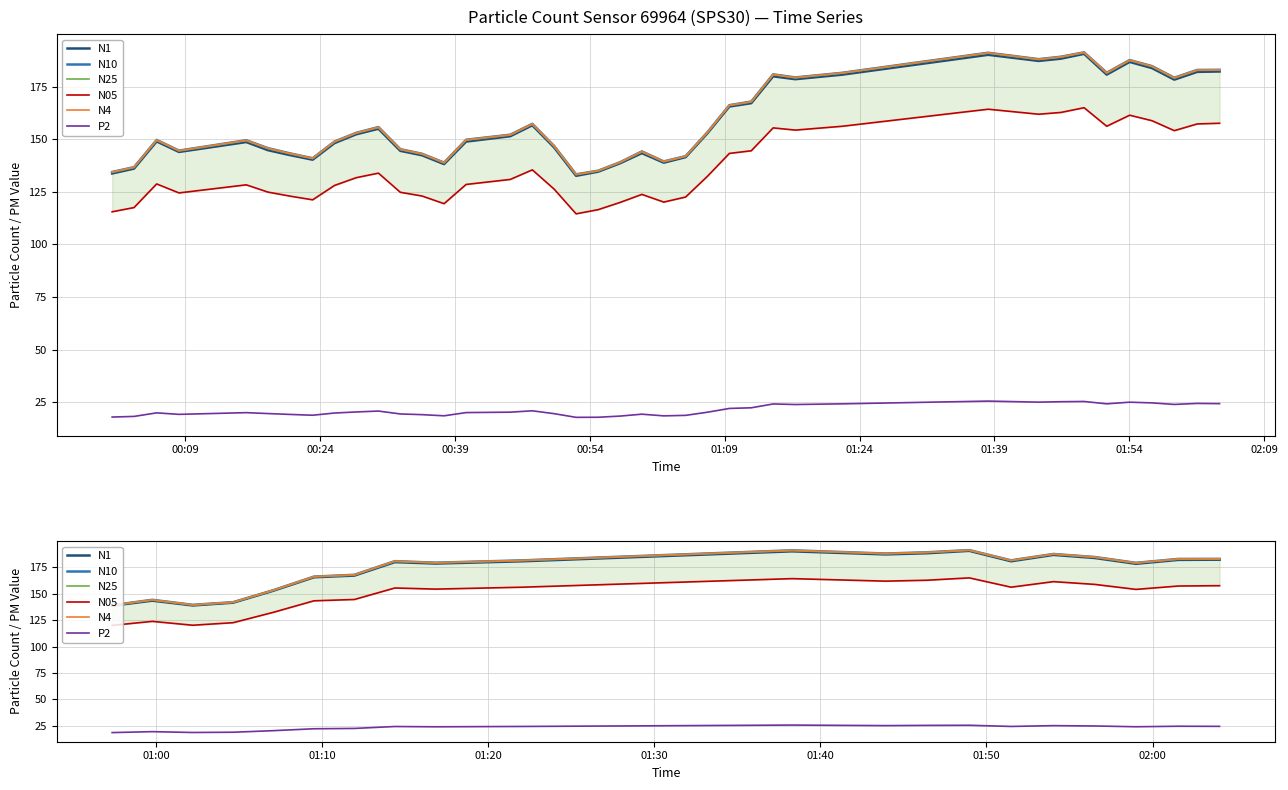

The N25 series shows 139.4 at 00:39. True or false?

True